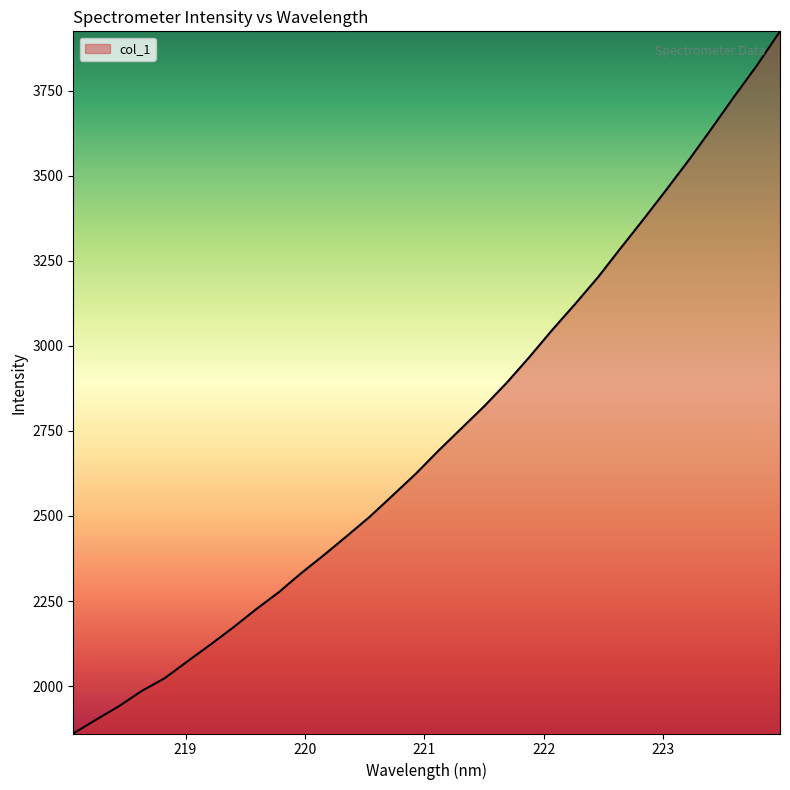

What is the smallest value displayed?

1860.5